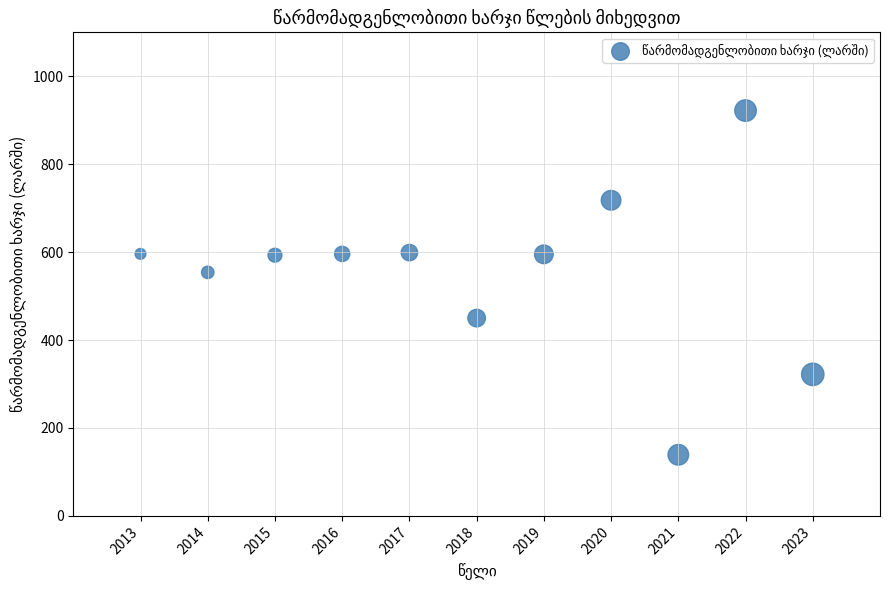

What Y value in the scatter plot is closest to 530?

554